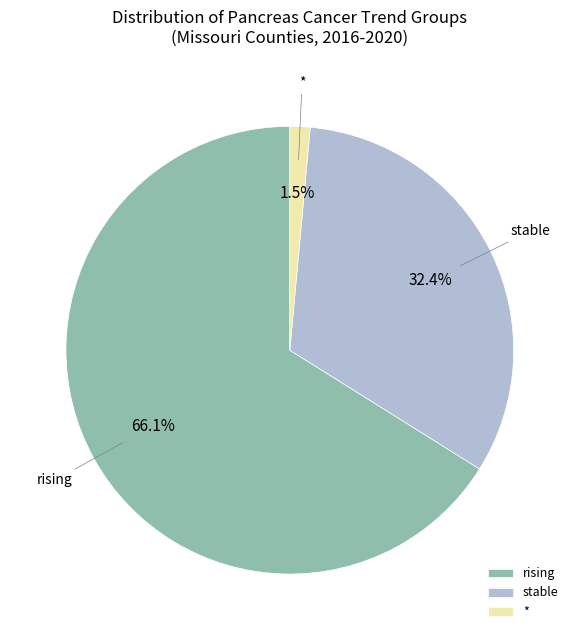

What percentage is the stable slice, to the nearest percent?

32%